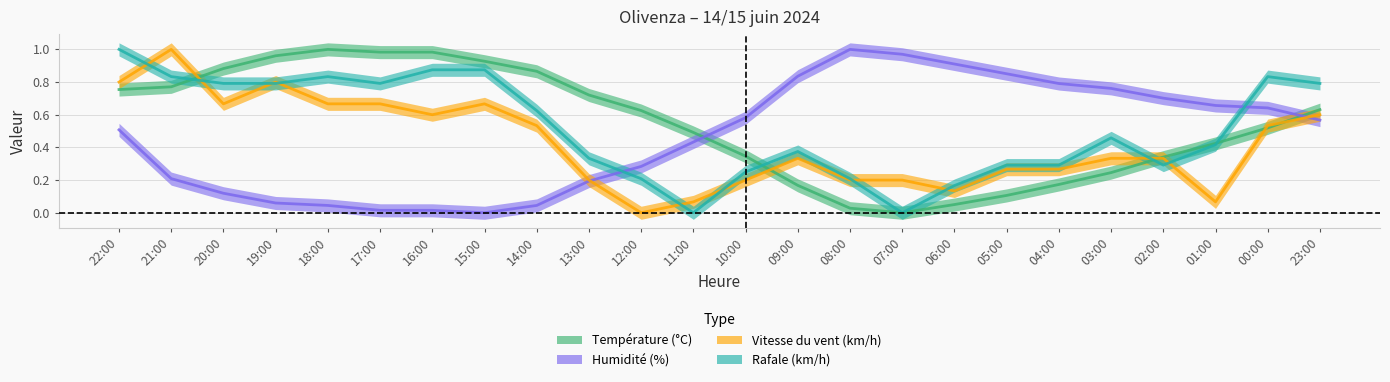

At which category does Humidité (%) reach its first local peak?

08:00